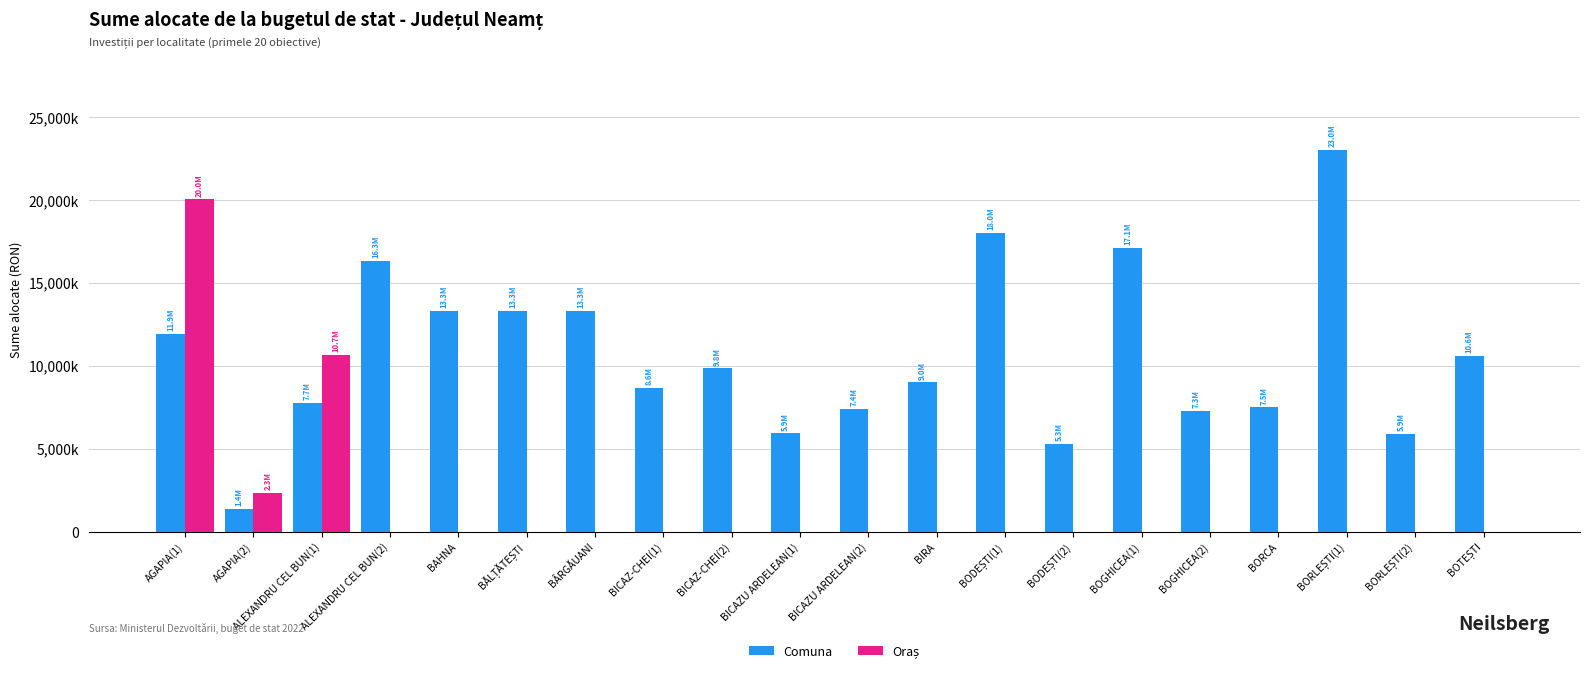

The value of Oraș at BICAZU ARDELEAN(1) is 0.0. True or false?

True